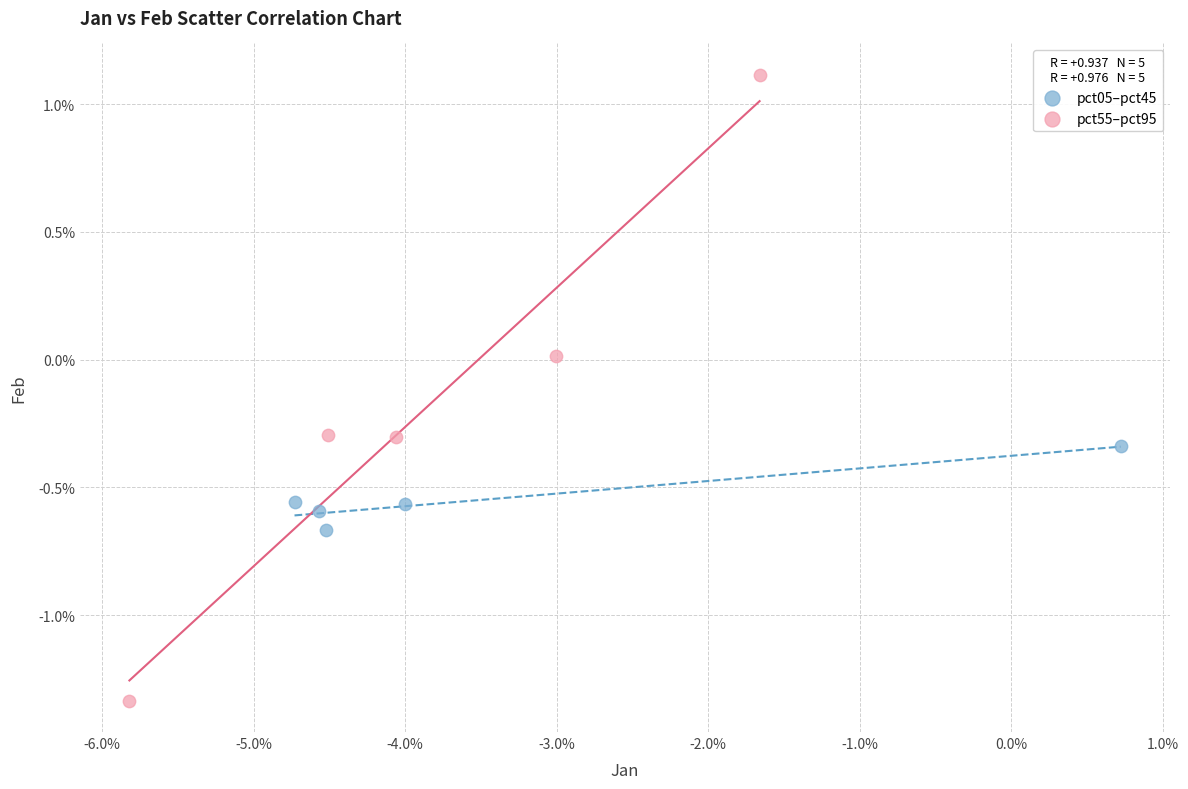

Which series reaches the maximum Y coordinate?

pct55–pct95